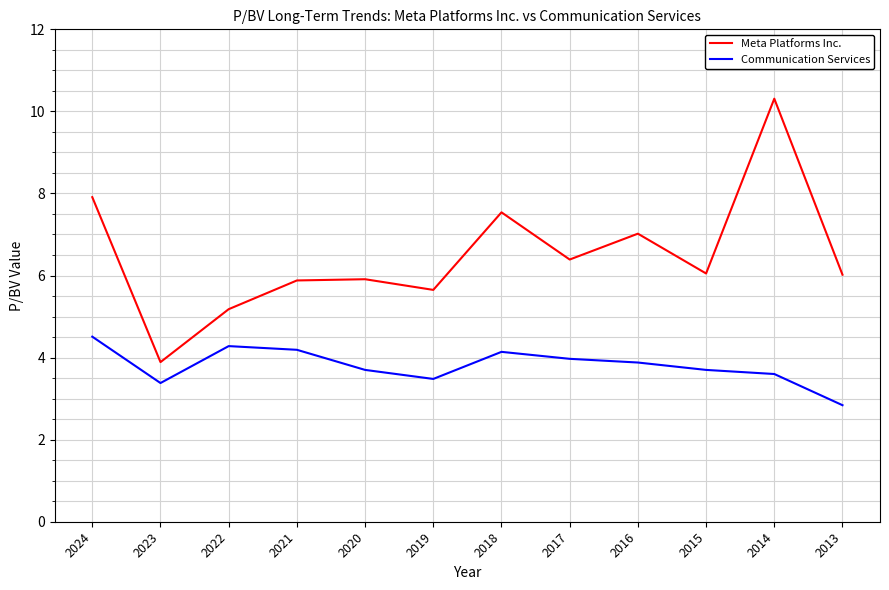

Read the Meta Platforms Inc. value at 2024.

7.9